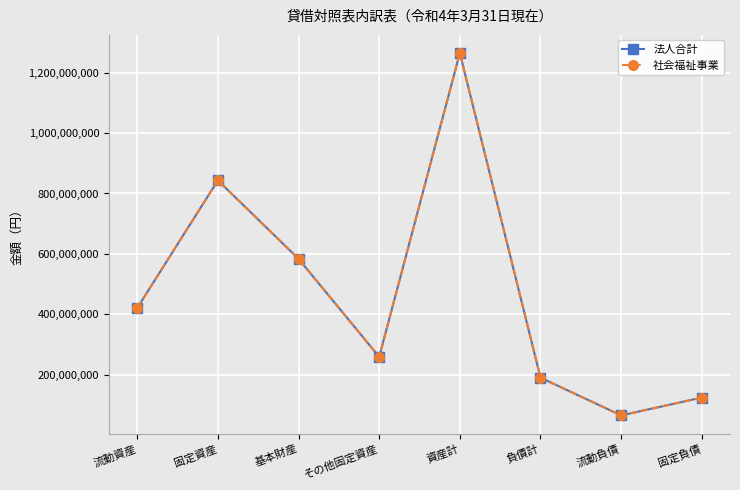

Is this an area chart (filled region under the line)?

No